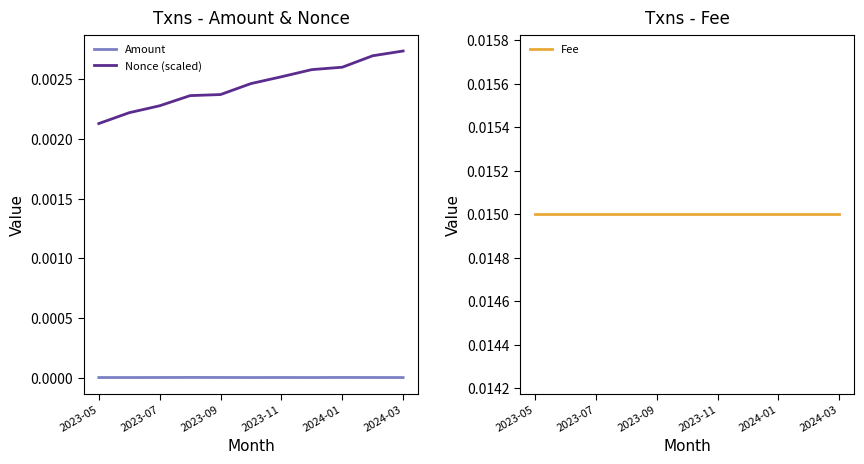

True or false: Amount and Nonce (scaled) intersect in this chart.

False